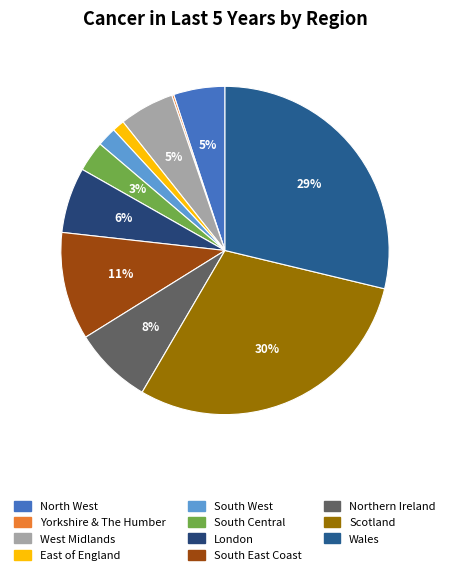

How many slices are in this pie chart?

11